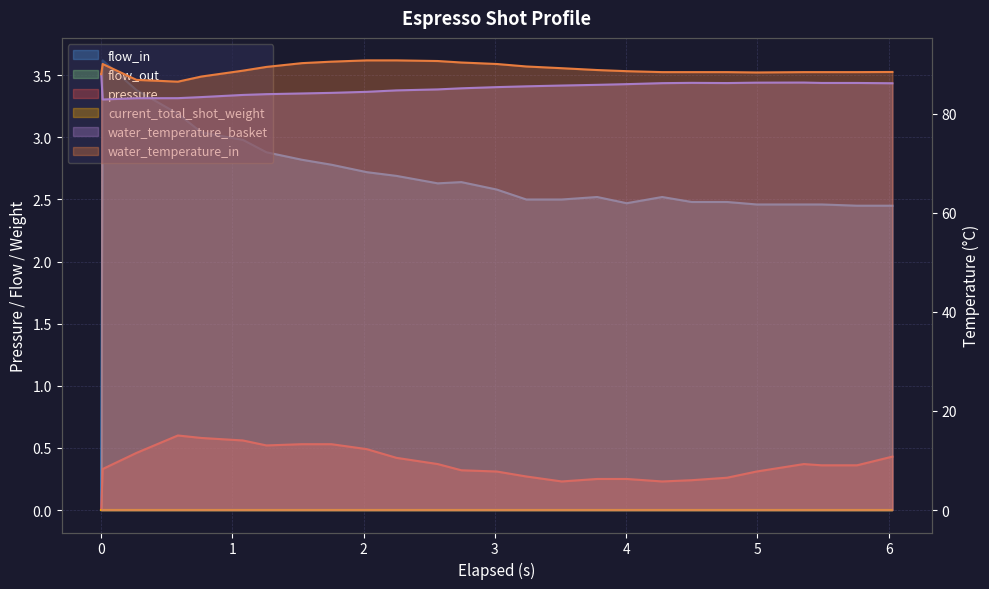

Is the value of flow_in at 25 greater than the value of pressure at 25?

Yes